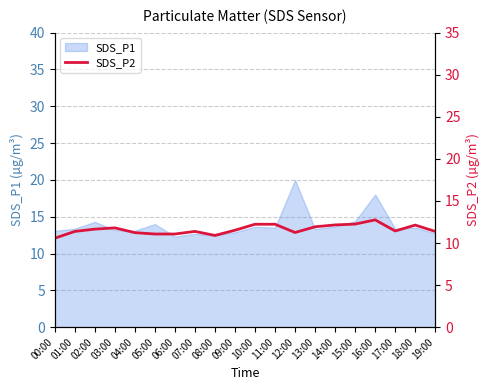

At which label does SDS_P1 reach its peak?

12:00